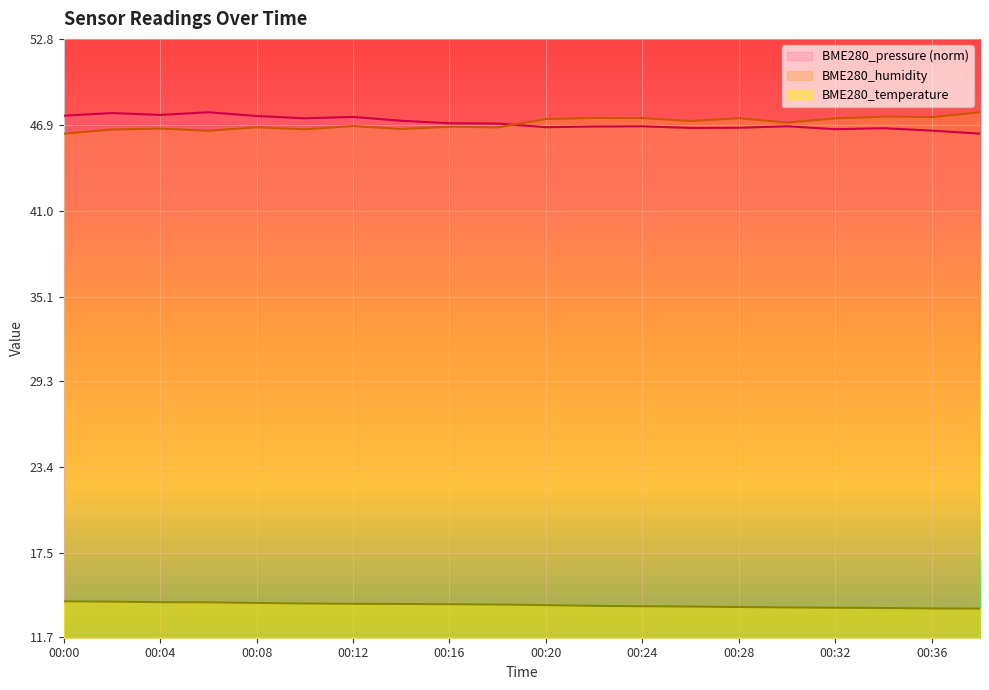

Is it true that BME280_pressure equals 46.8 at 00:30?

True